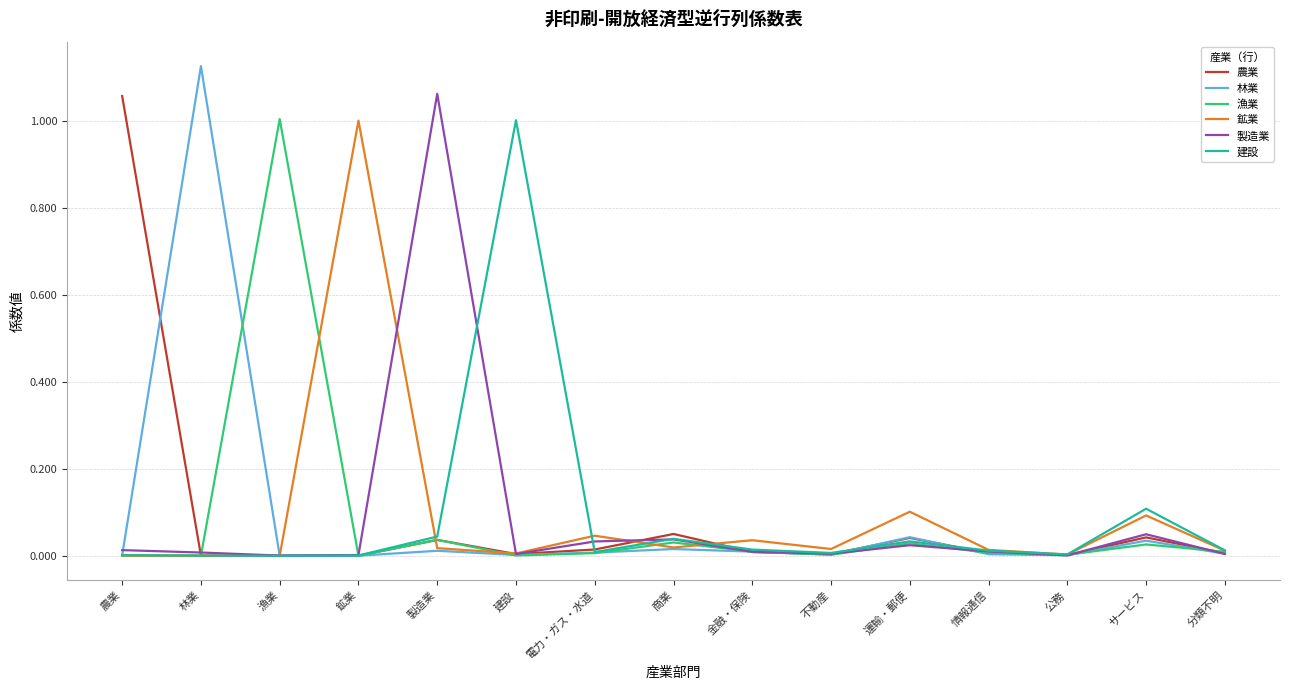

Count the number of data series in this chart.

6